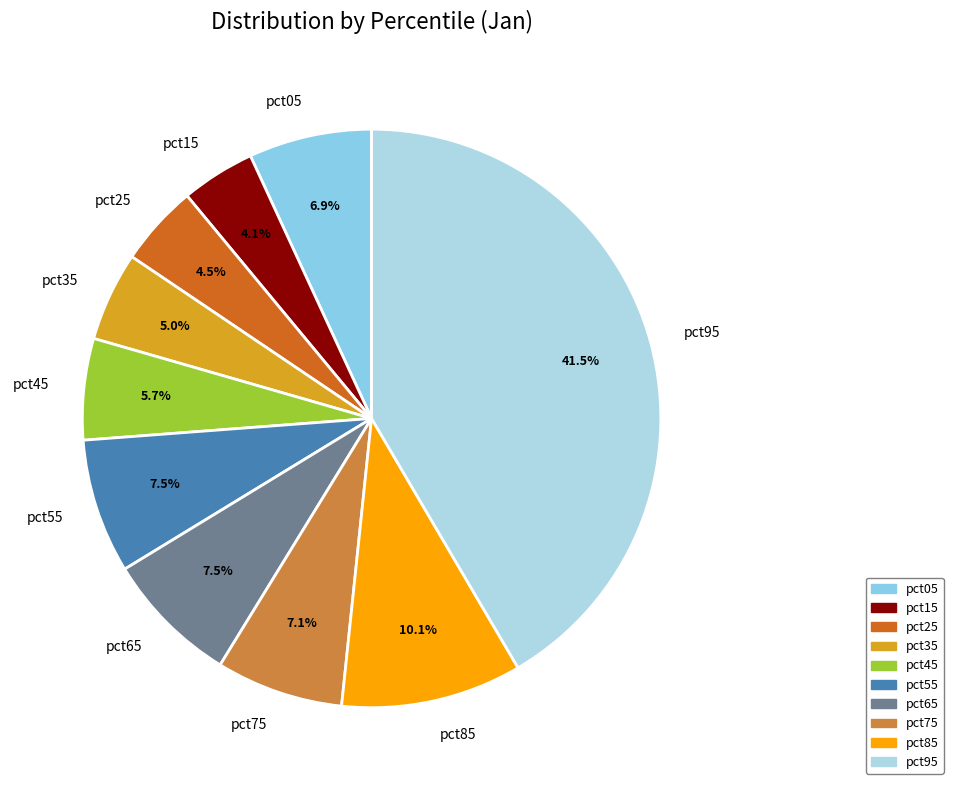

How many segments does this pie chart have?

10